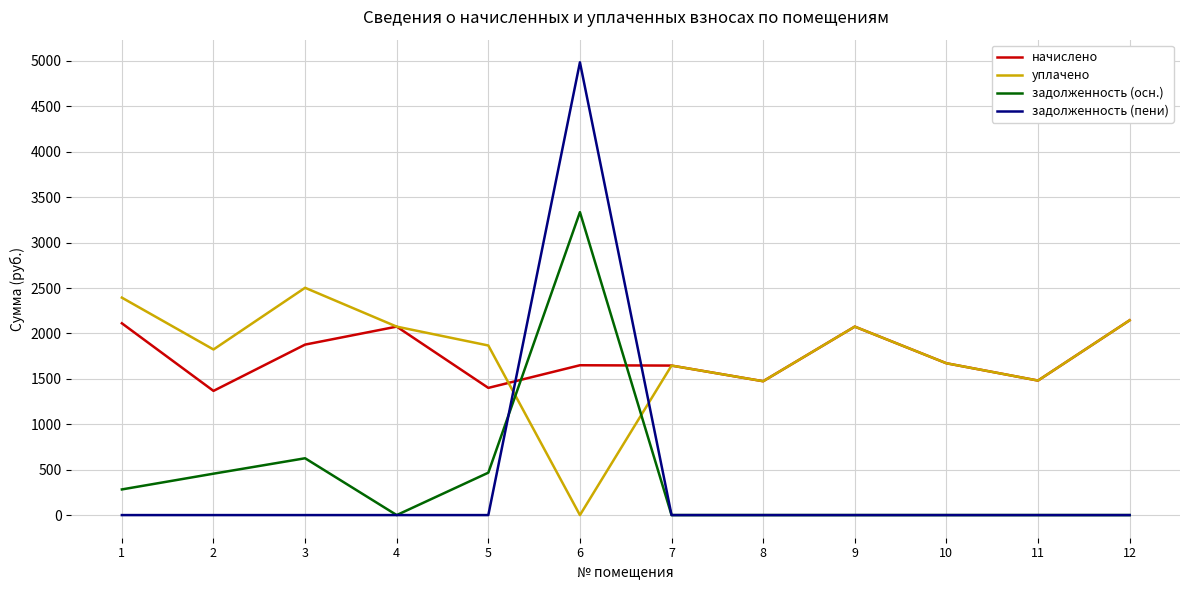

Which series ends up on top after the final intersection of начислено and задолженность (осн.)?

начислено